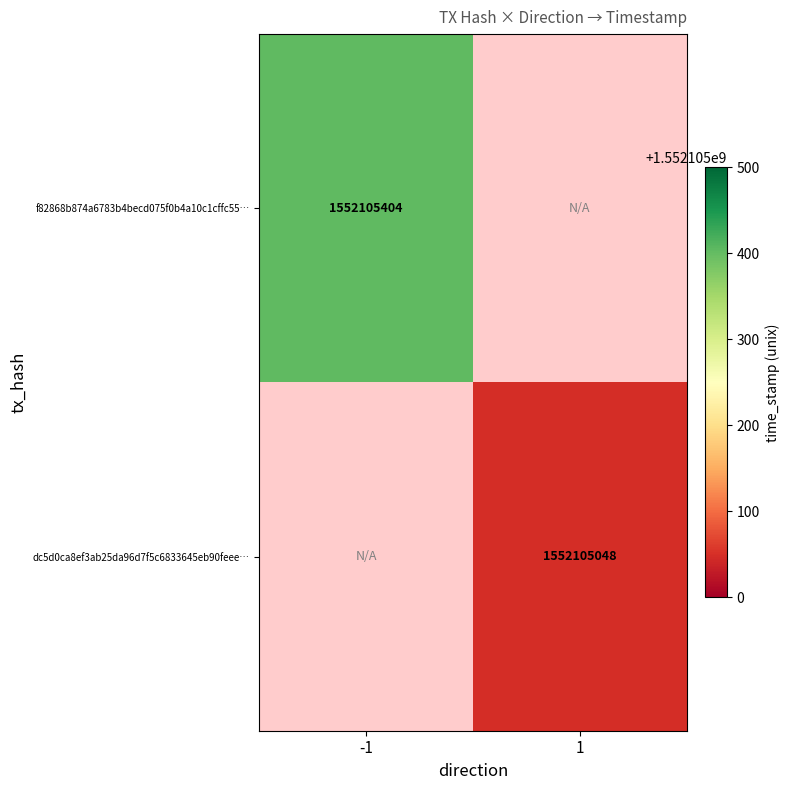

How many values in f82868b874a6783b4becd075f0b4a10c1cffc55 are above zero?

1